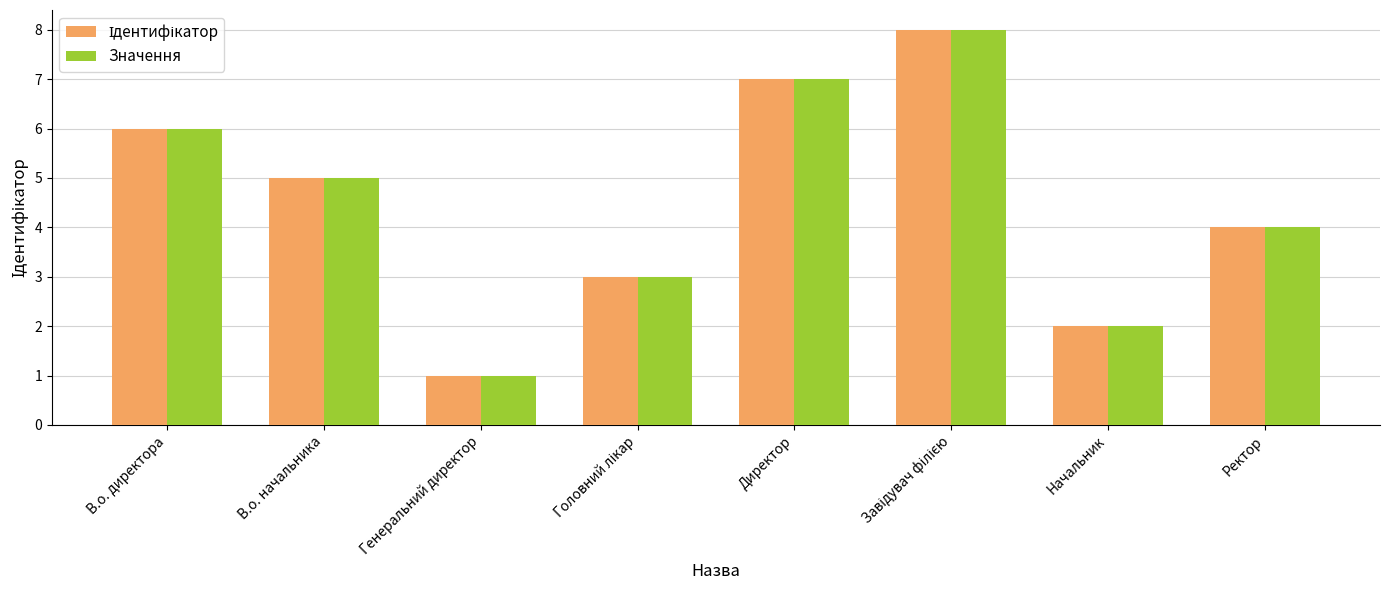

What is the approximate value of Значення at В.о. начальника?

5